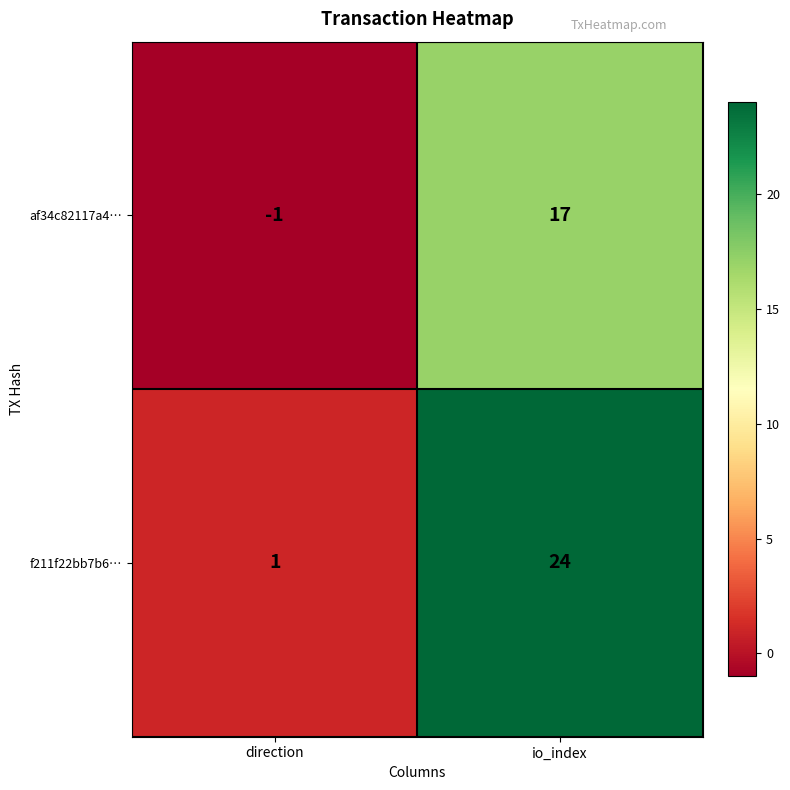

Rank the series by their maximum value, from highest to lowest.

f211f22bb7b6…, af34c82117a4…